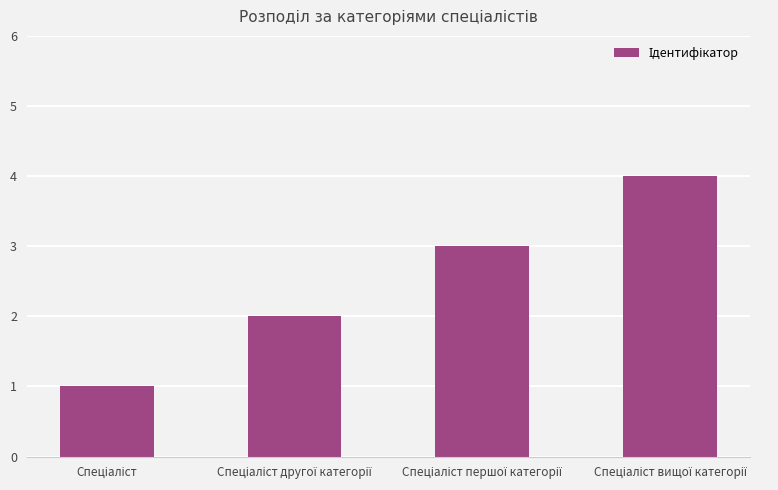

Count the values in the range 2 to 4.

3